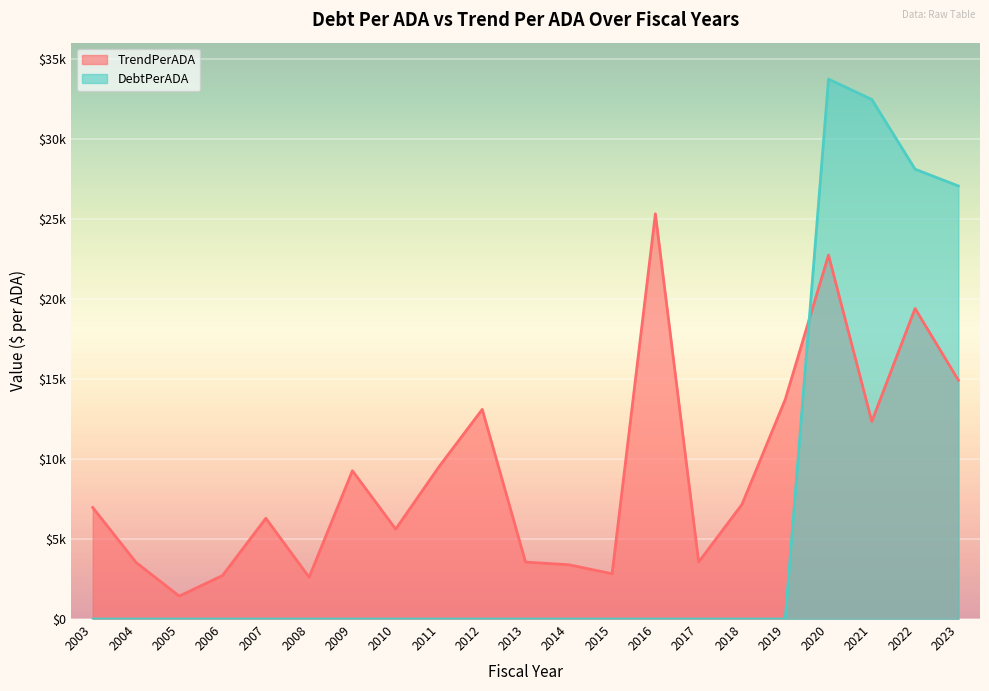

Does the chart display data point markers on the line(s)?

No